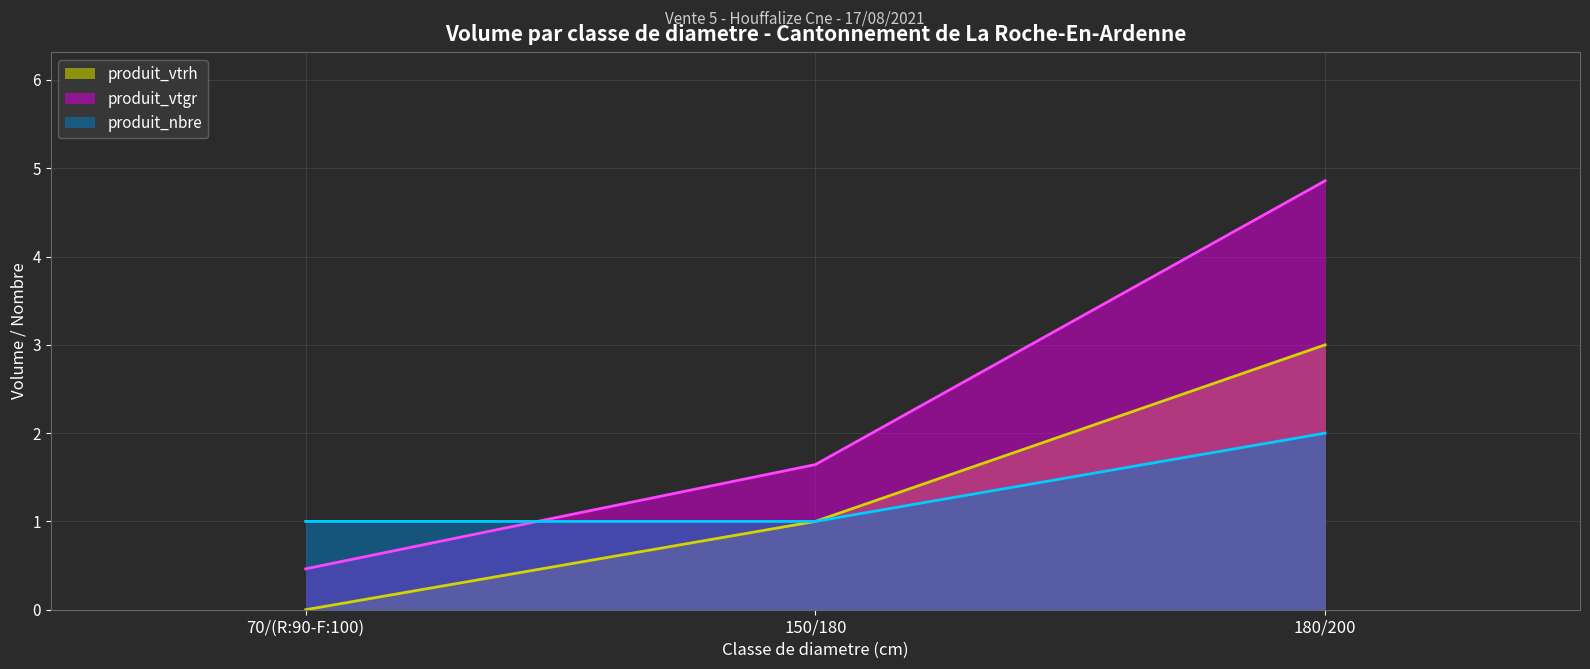

What is the value of the produit_vtrh point at the 2nd from the left?

1.0